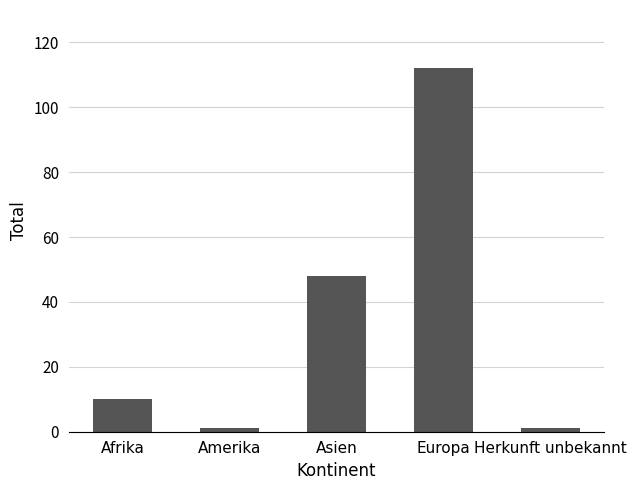

At which category does the chart reach its peak across all series?

Europa